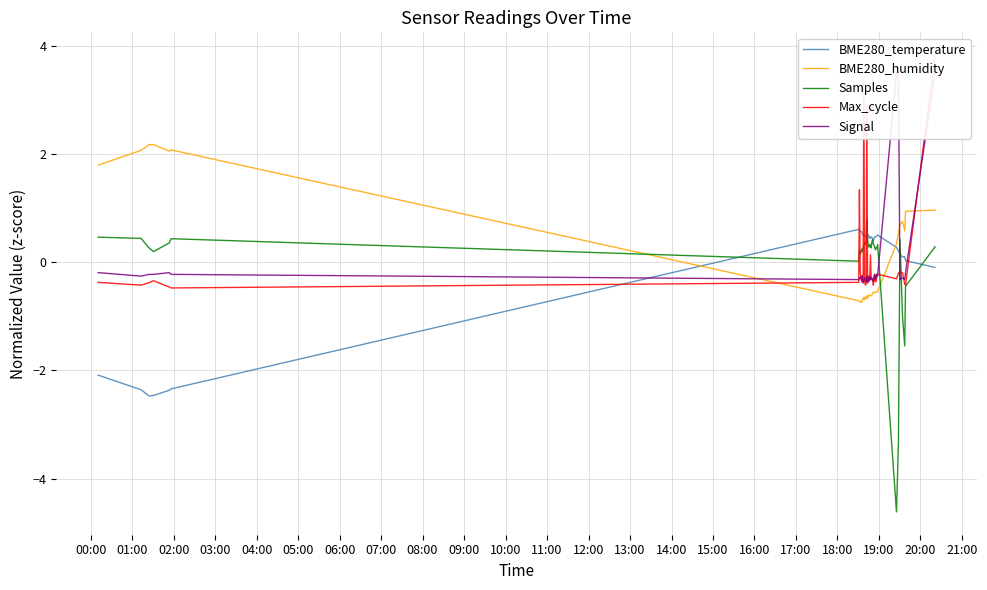

What is the minimum value for Samples?

-4.6